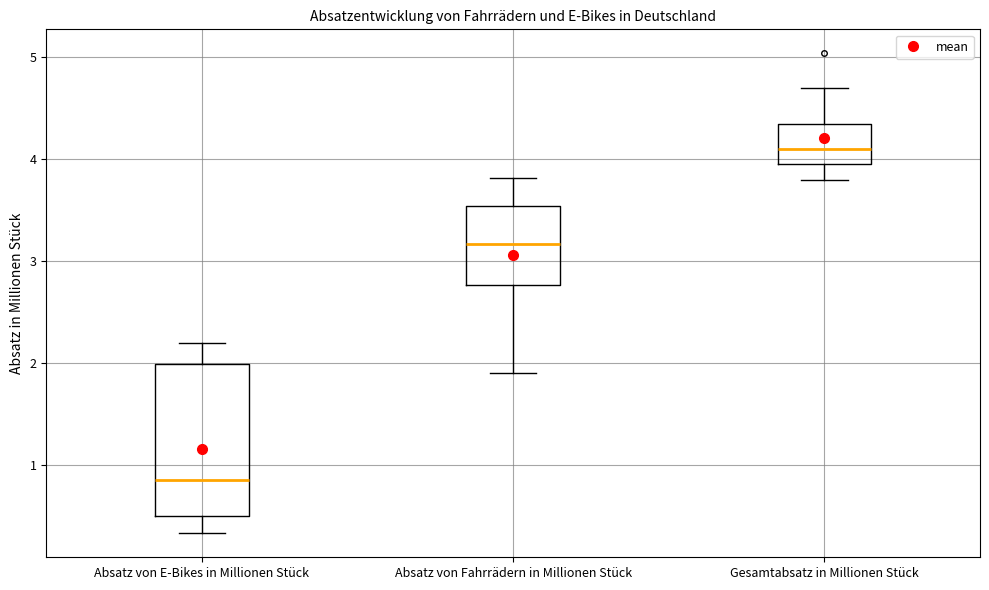

Reading left to right, read every box against the y-axis: the position of its median line, the range the box covers, and the ends of its whiskers. The values are not printed on the chart, so give them approximately, as read against the axis.

Absatz von E-Bikes in Millionen Stück: median 0.9, box 0.5 to 2.0, whiskers 0.3 to 2.2
Absatz von Fahrrädern in Millionen Stück: median 3.2, box 2.8 to 3.5, whiskers 1.9 to 3.8
Gesamtabsatz in Millionen Stück: median 4.1, box 4.0 to 4.3, whiskers 3.8 to 4.7